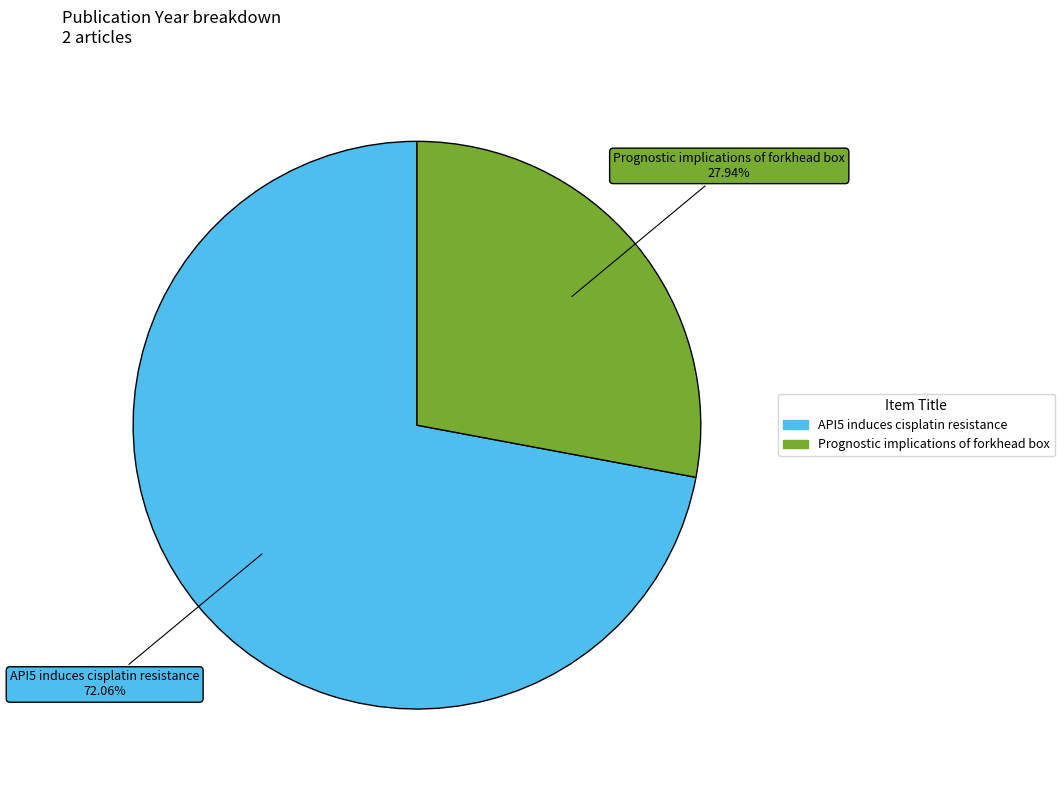

To the nearest percent, what portion does API5 induces cisplatin resistance represent?

72%